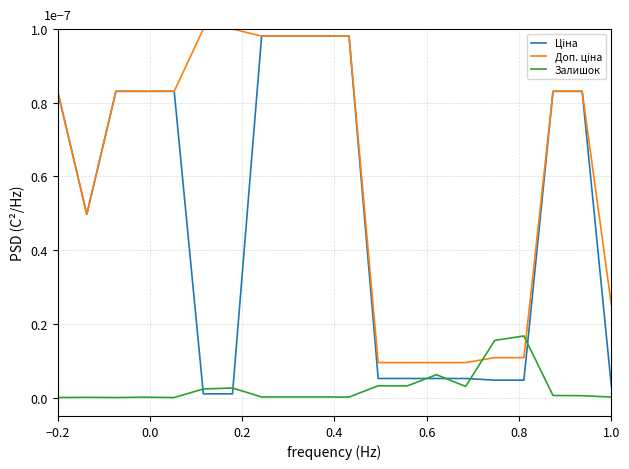

At how many categories does at least one series exceed 0?

20